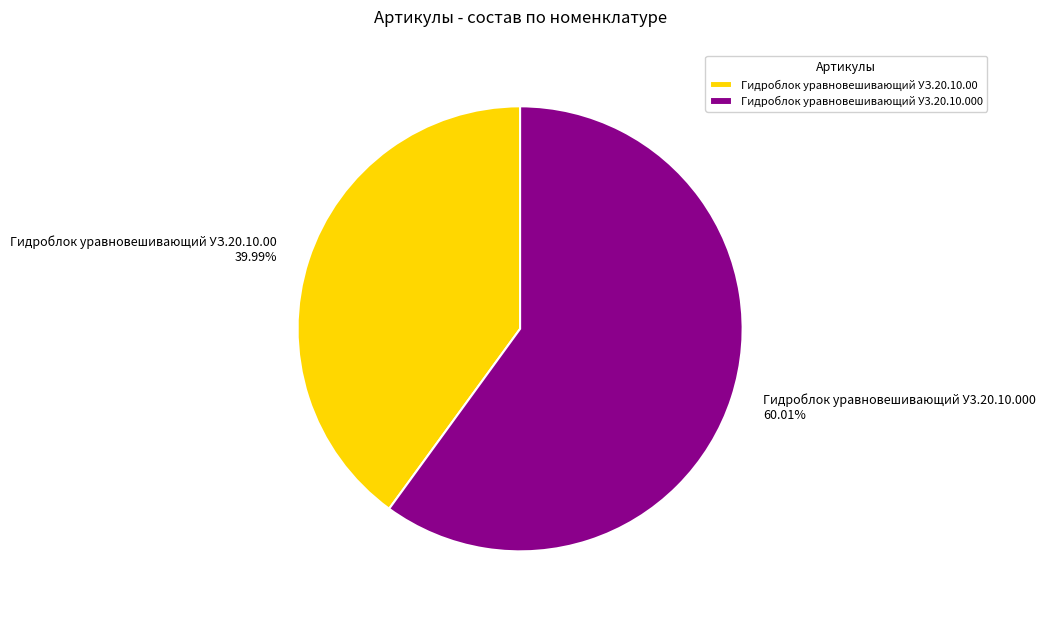

How many segments does this pie chart have?

2